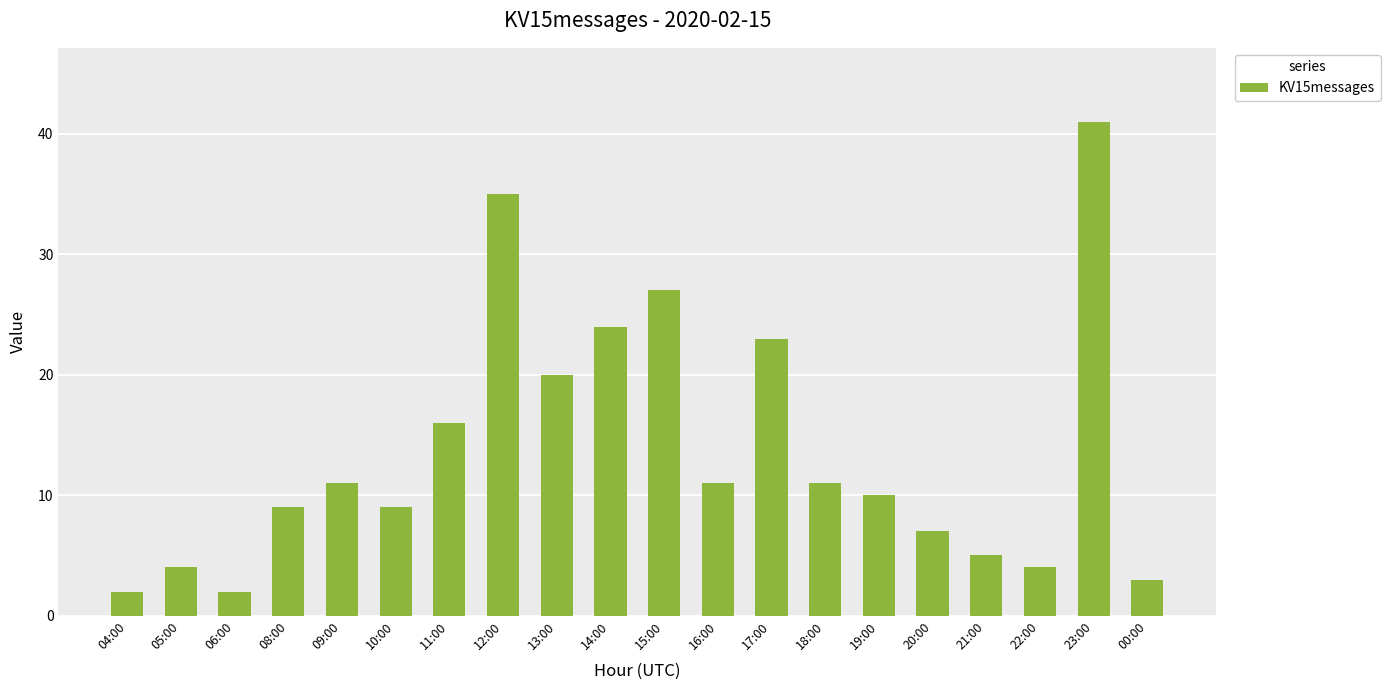

True or false: the data shows 9 at 10:00.

True